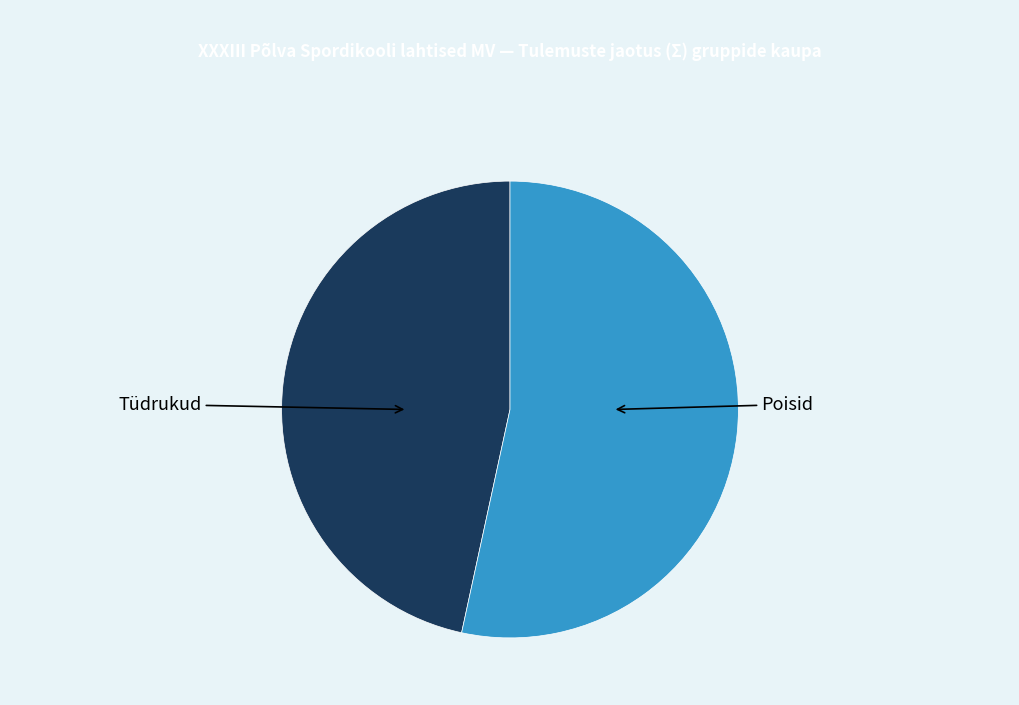

How many slices are in this pie chart?

2